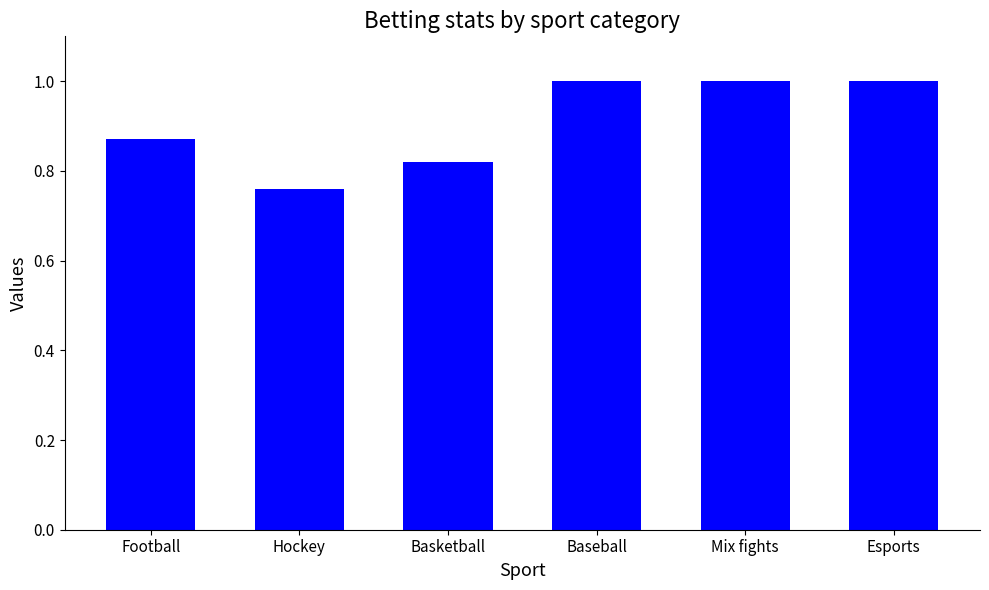

Is it true that the value at Esports is 0.6?

False